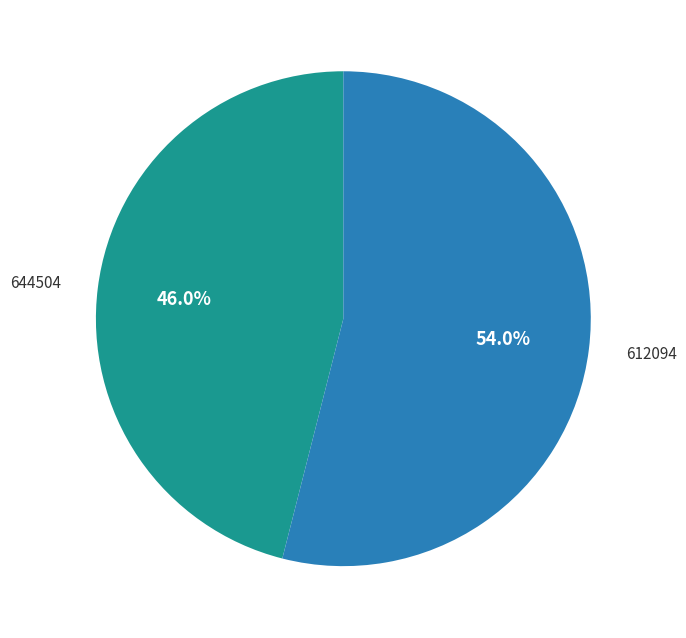

Which category has the smallest portion of the pie?

644504